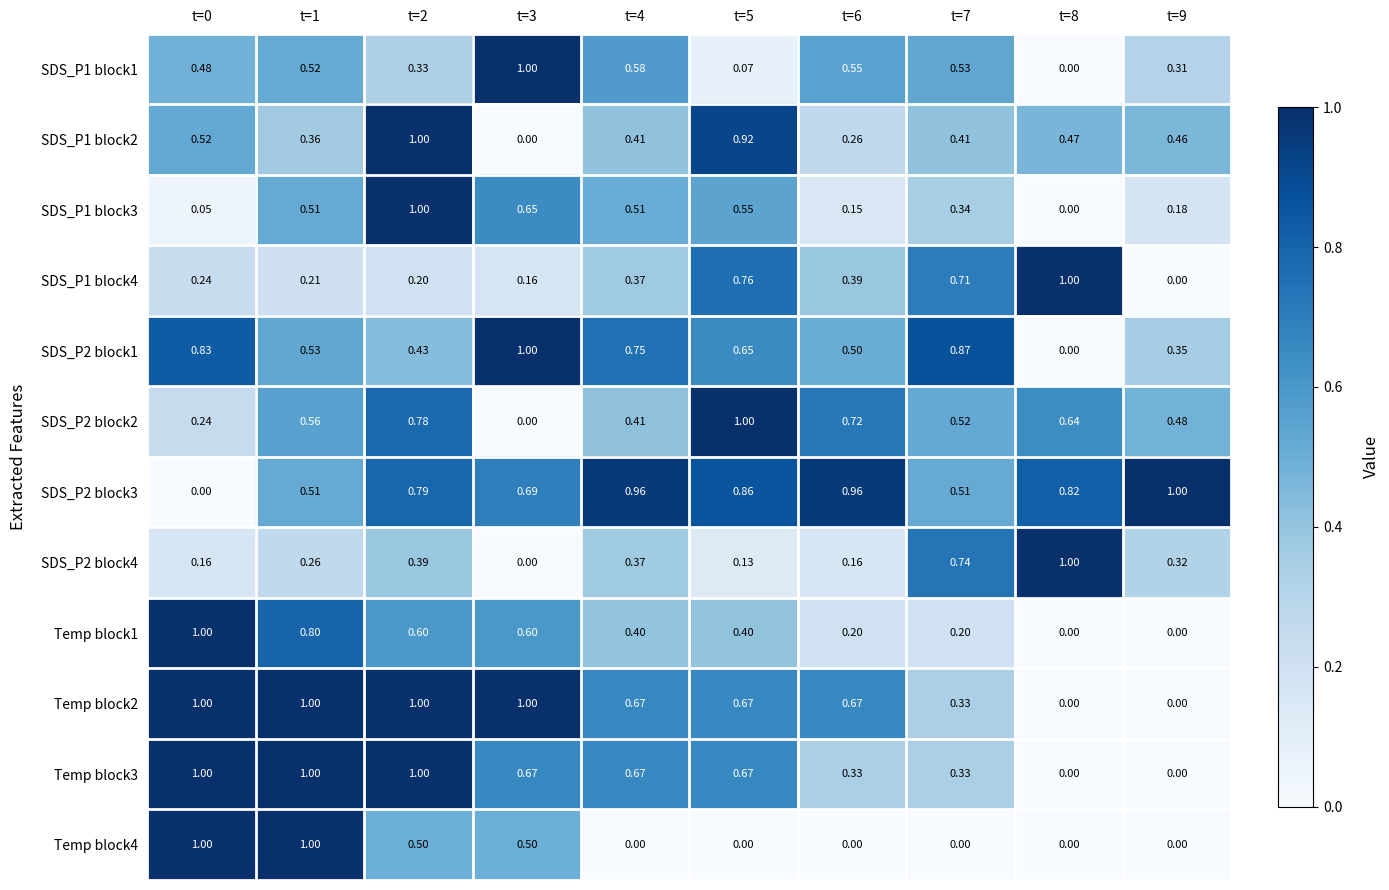

Is the value of SDS_P1 block3 at t=4 greater than the value of SDS_P1 block2 at t=4?

Yes